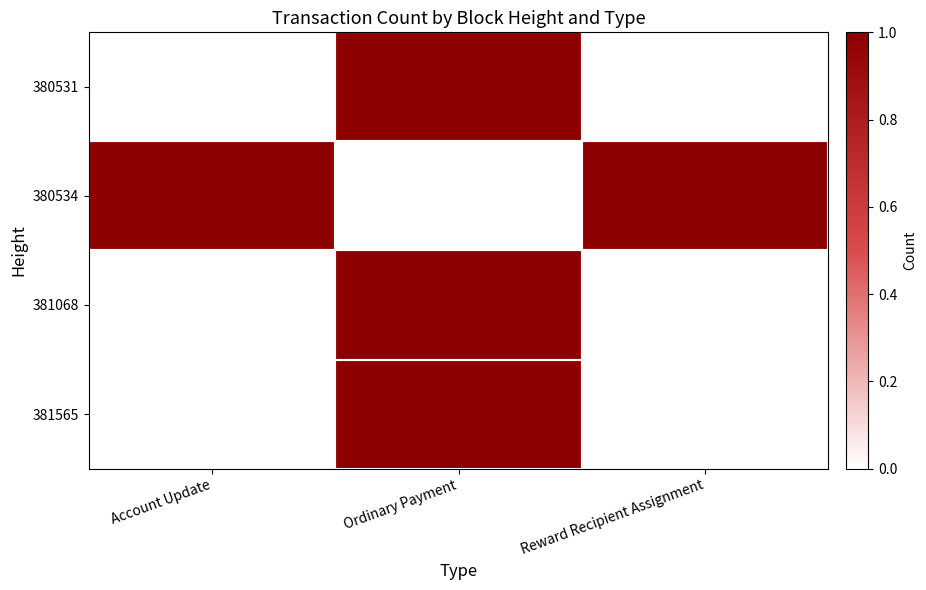

What is the spread (max minus min) of values at Account Update?

1